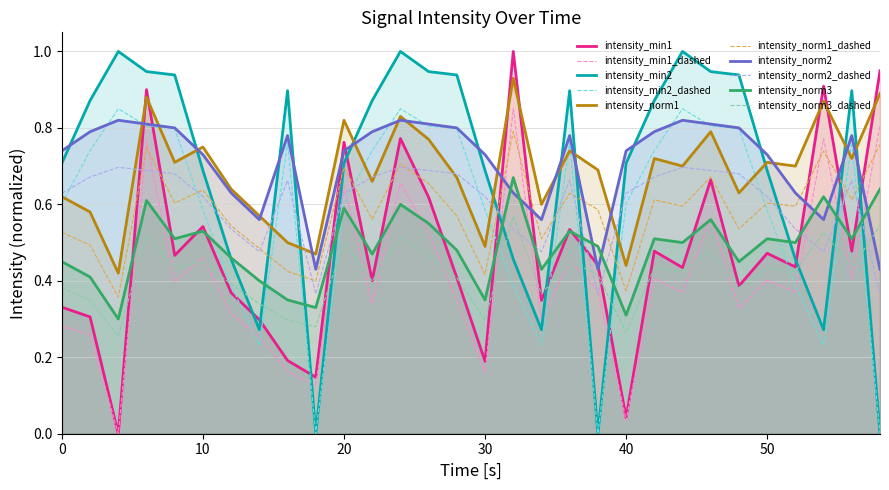

Read the intensity_norm1 value at 54.

0.9